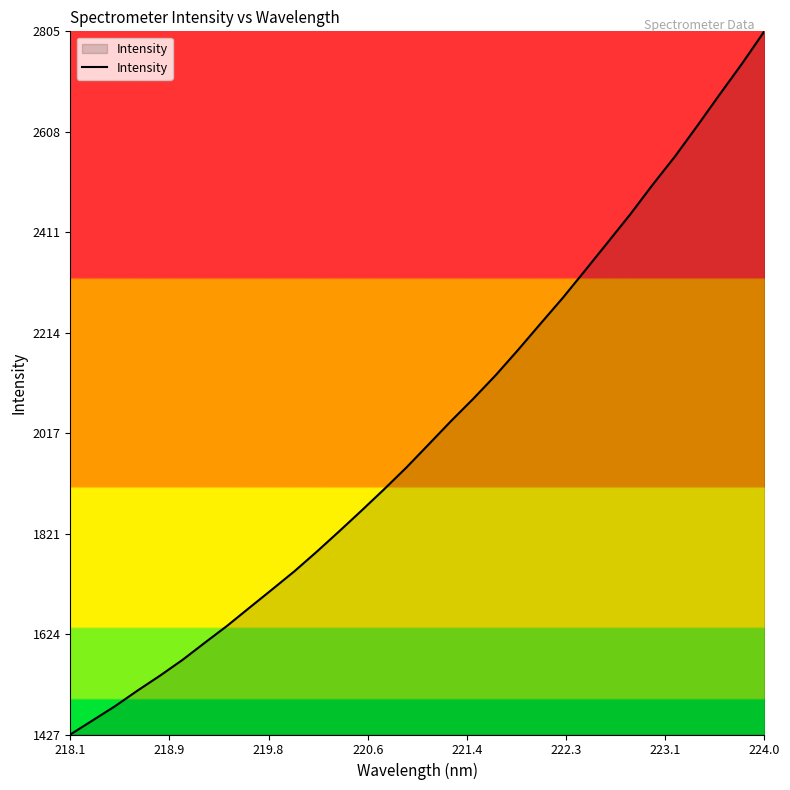

What is the difference between the maximum and minimum values?

1378.3